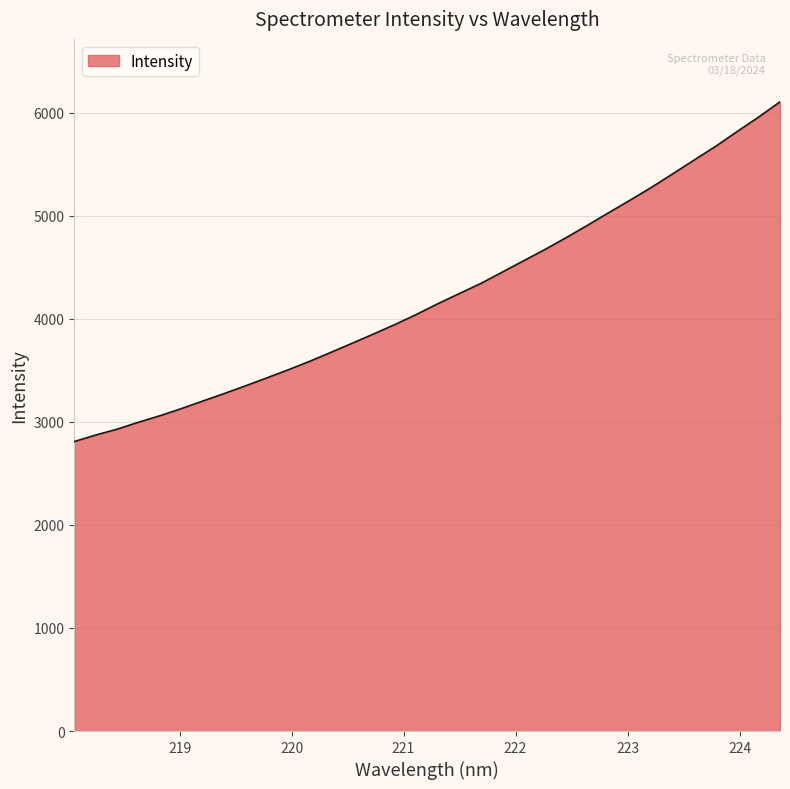

What is the difference between the maximum and minimum values?

3296.9